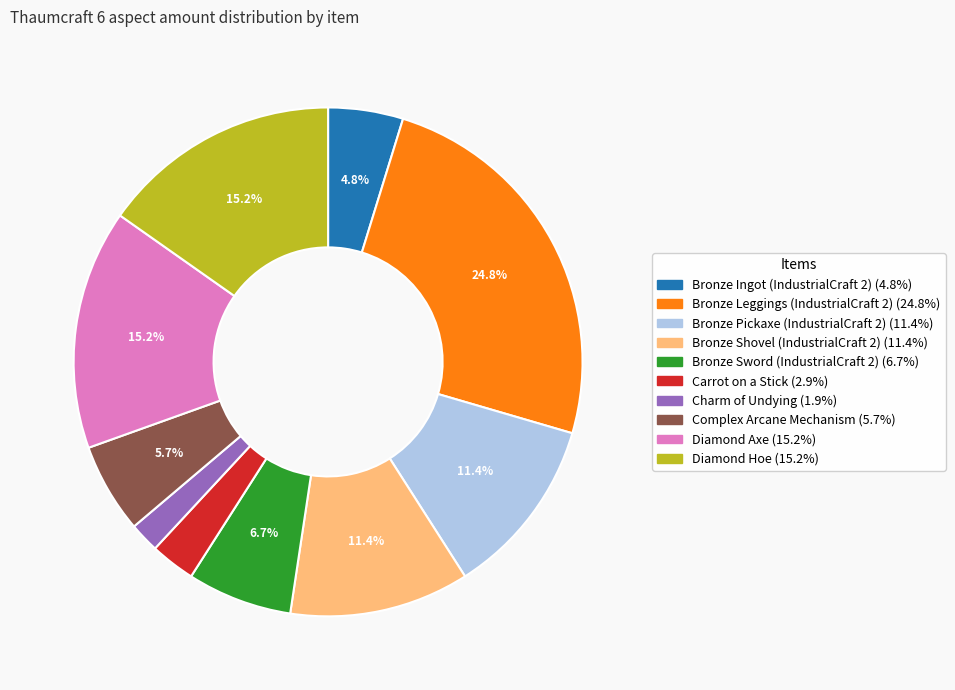

Combined, do Charm of Undying and Bronze Pickaxe (IndustrialCraft 2) account for over 50%?

No